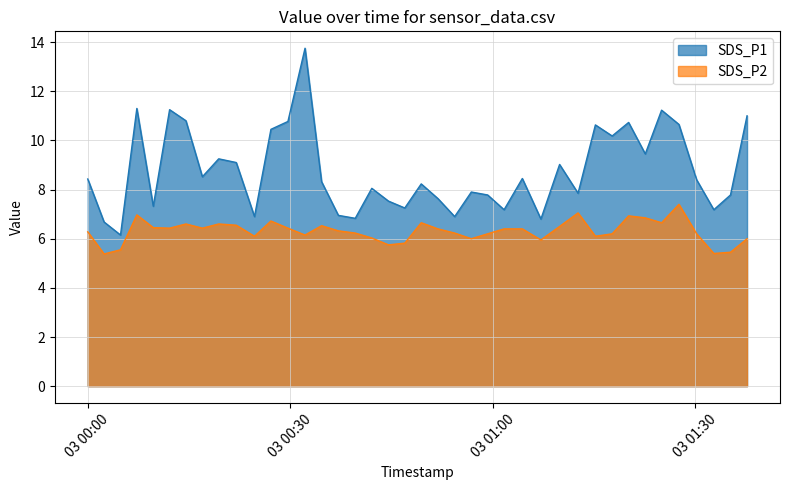

What is the difference between the second highest and minimum values in the SDS_P1 series?

5.2